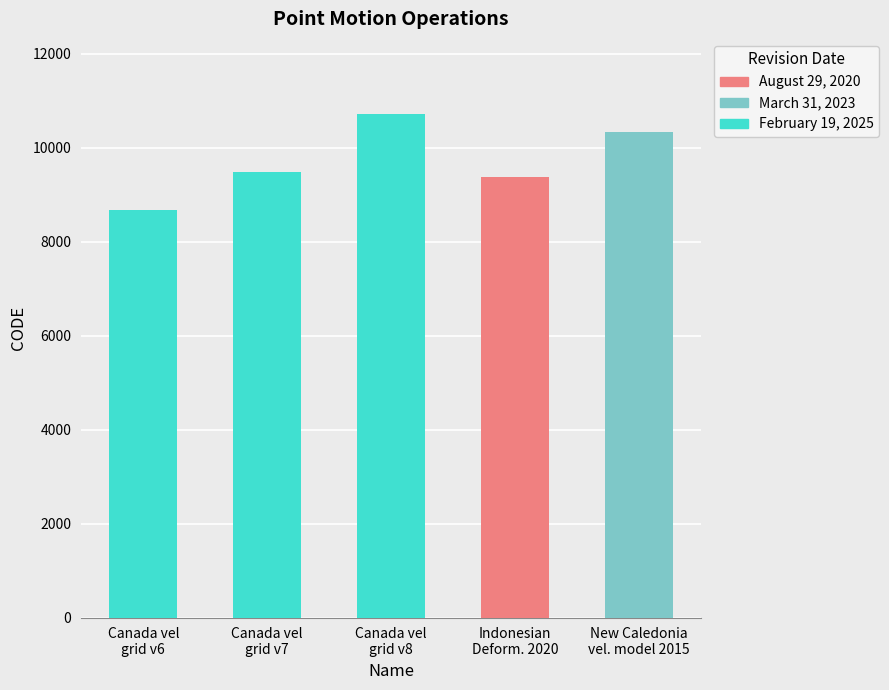

Approximately how many times larger is the value at February 19, 2025 compared to March 31, 2023?

0.8